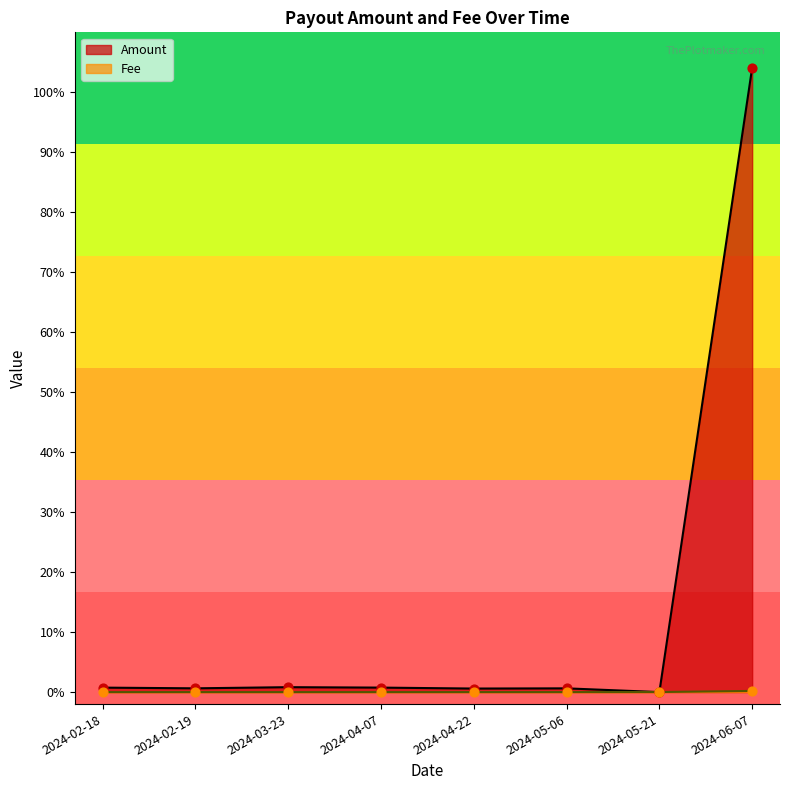

At how many categories does at least one series exceed 74?

1